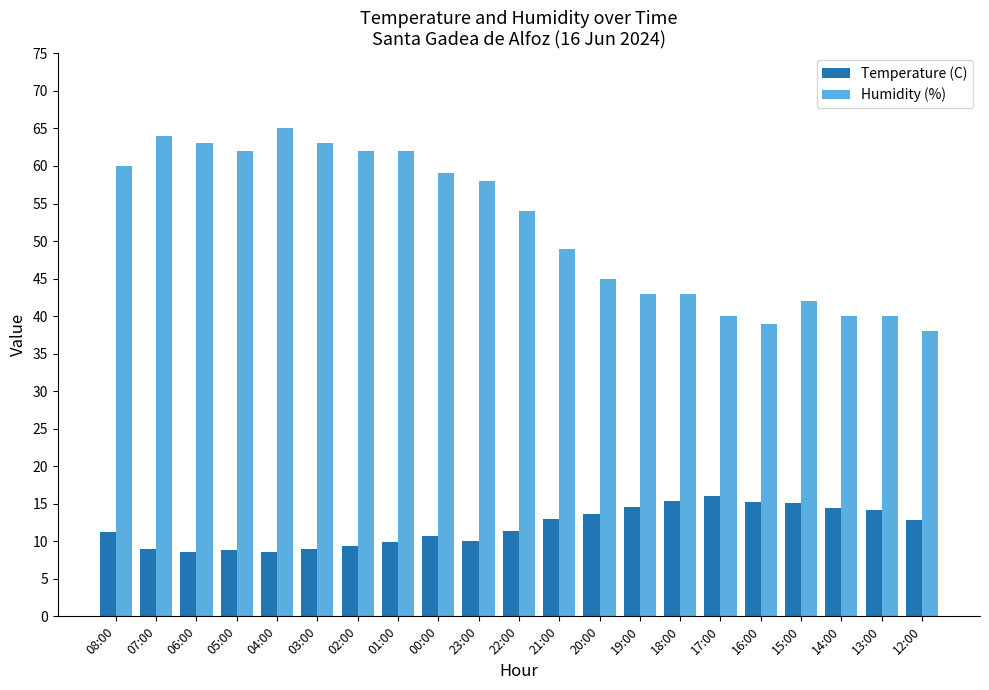

List the series in order of their overall mean, highest first.

Humidity (%), Temperature (C)